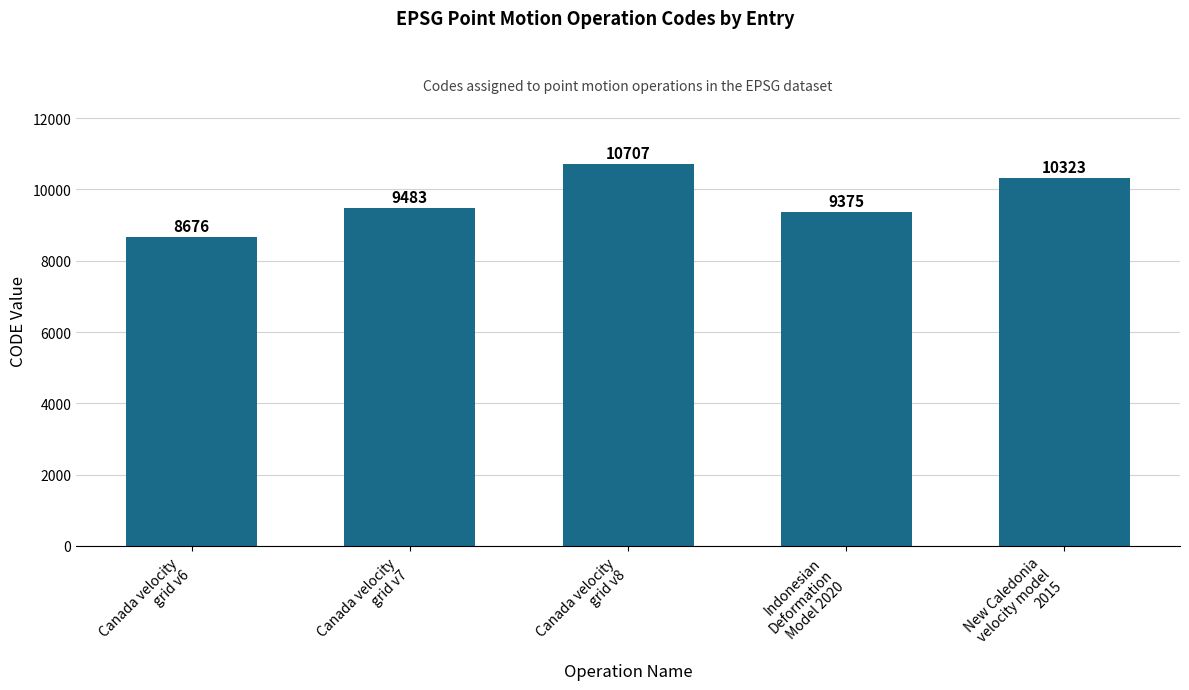

What is the difference between the maximum and minimum values?

2031